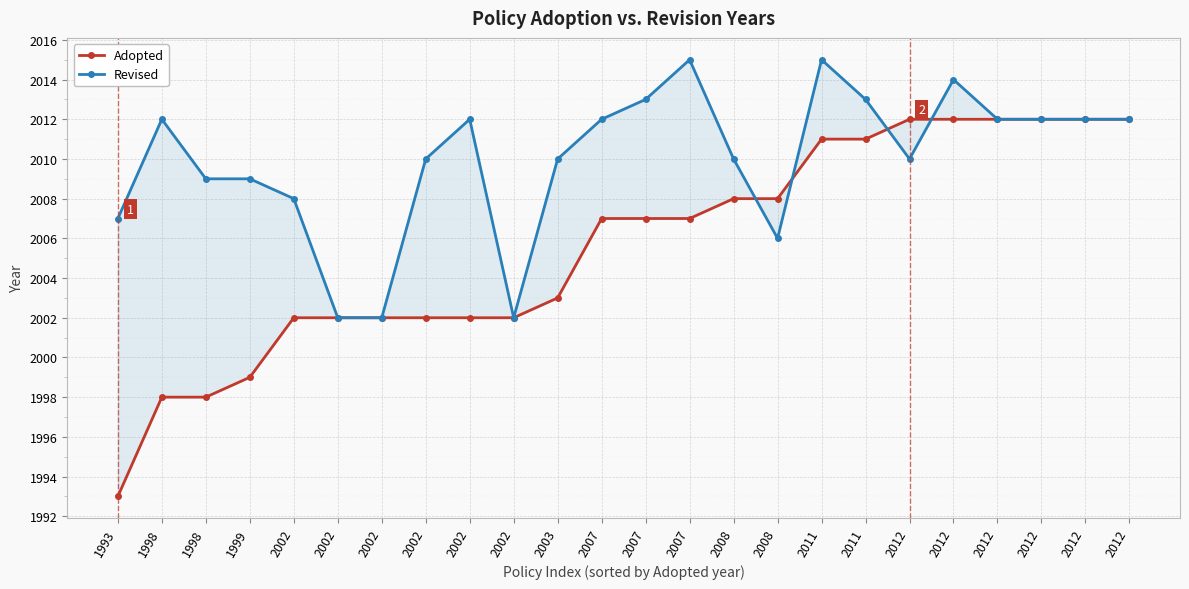

Rank the series by their maximum value, from lowest to highest.

Adopted, Revised